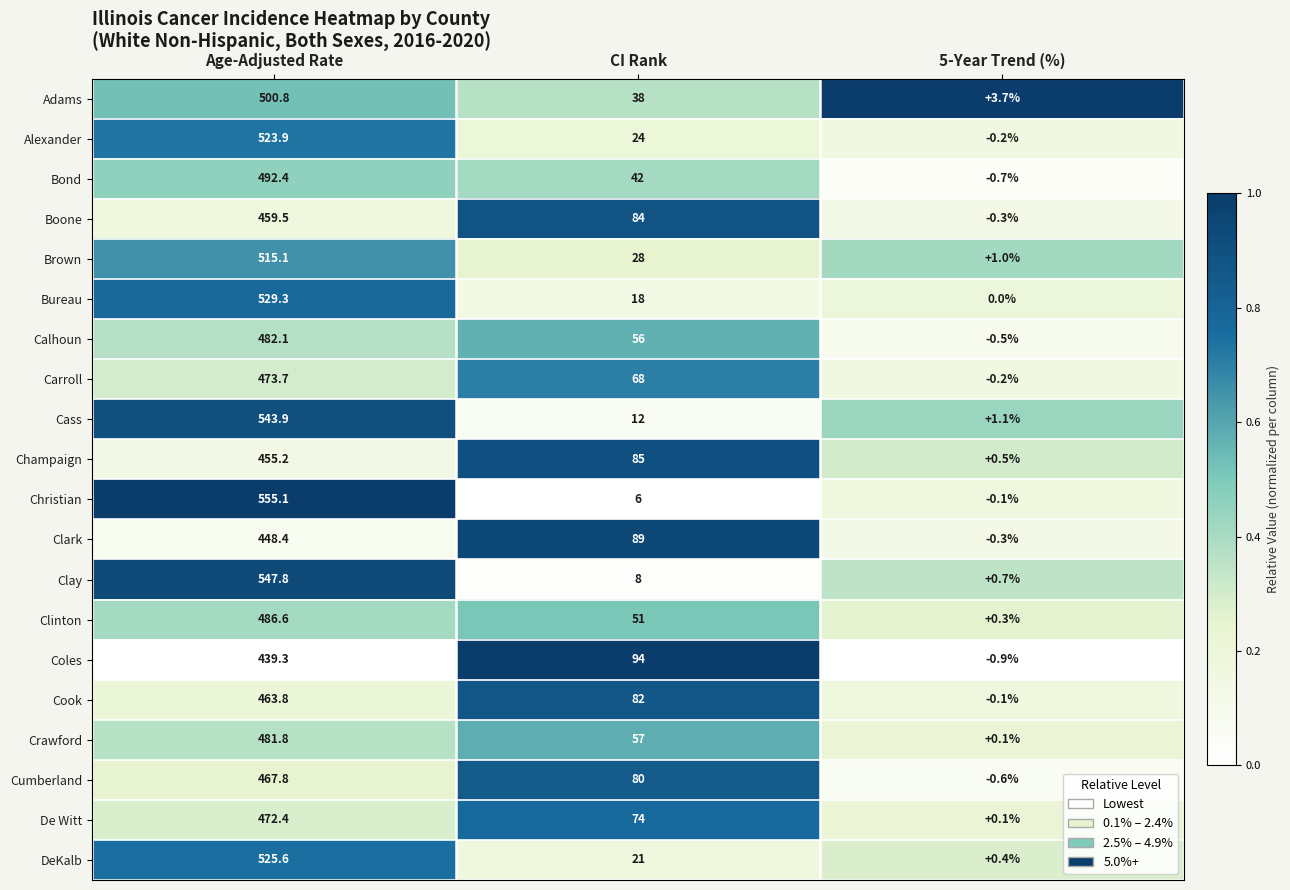

The value of Crawford at Age-Adjusted Rate is 672.7. True or false?

False